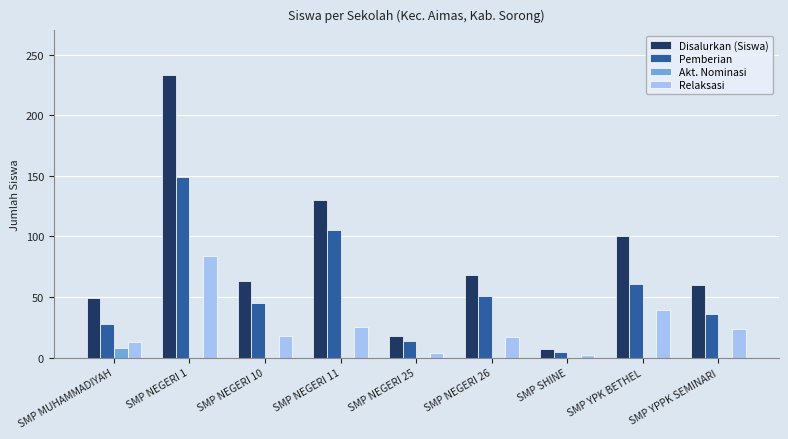

Which series has the largest total across all categories?

Disalurkan (Siswa)